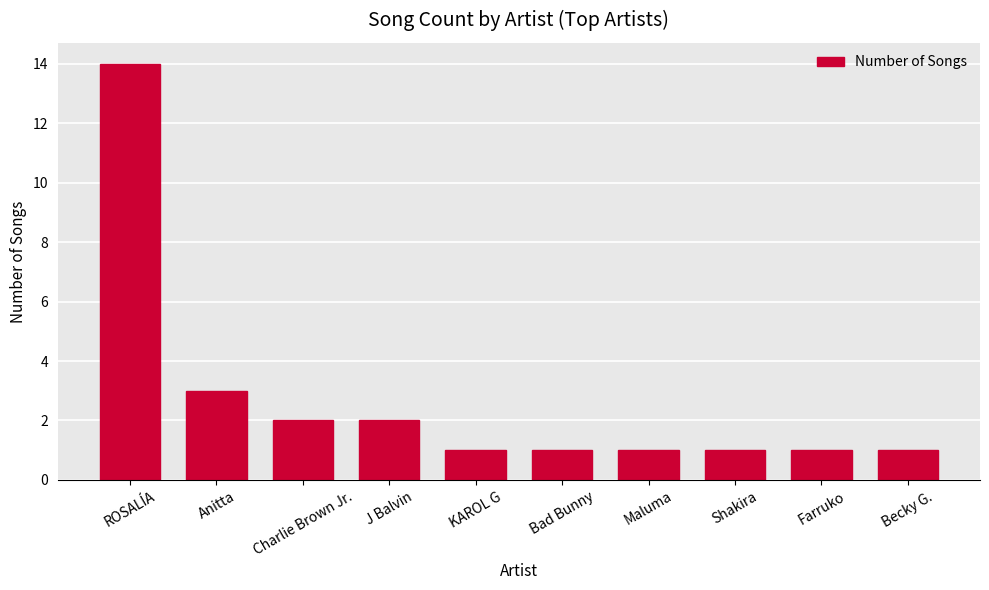

What is the maximum value shown in the chart?

14